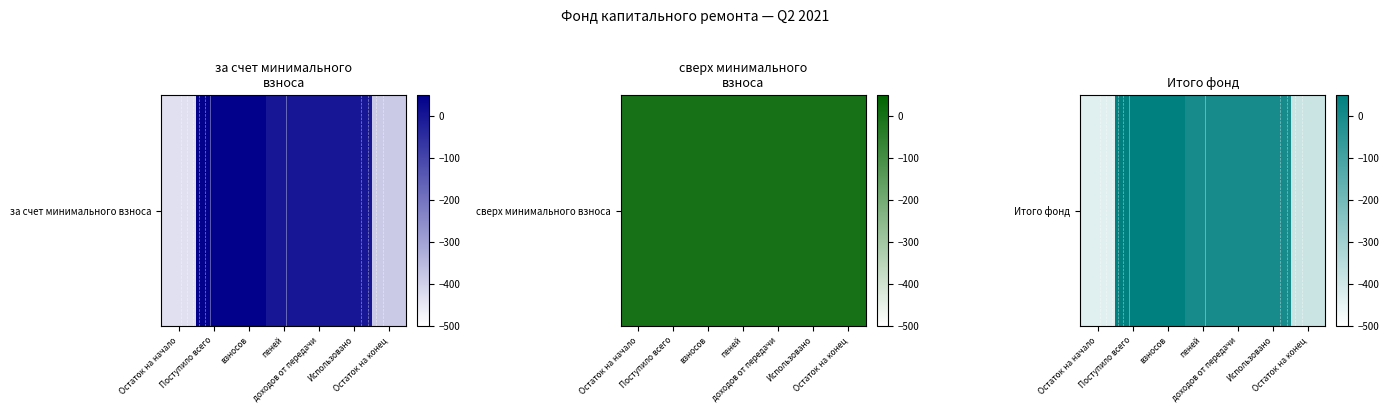

List the labels in order of value, largest first.

Поступило всего, взносов, пеней, доходов от передачи, Использовано, Остаток на конец, Остаток на начало